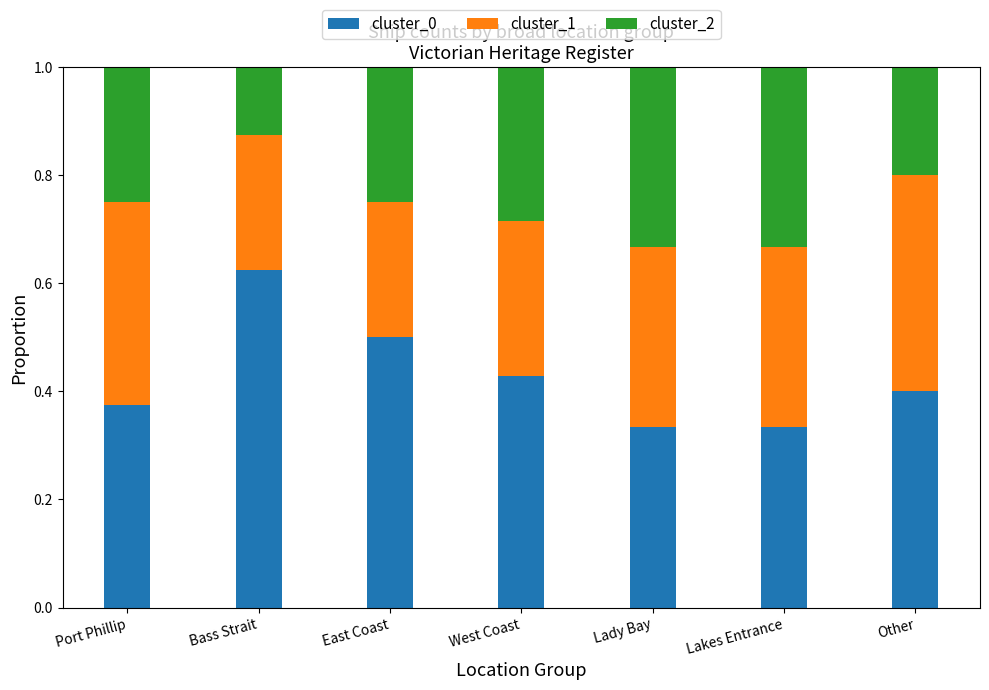

Count the cluster_0 values in the range 0 to 1.

7